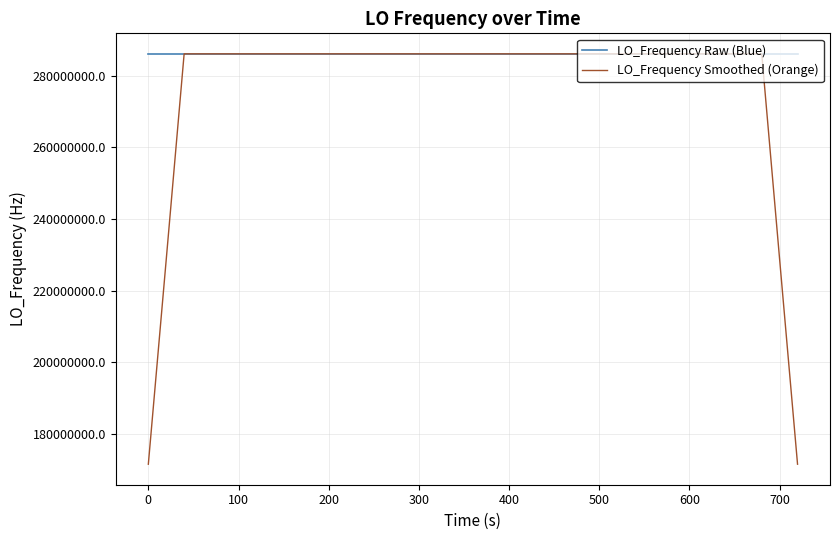

Which series has the largest range (max minus min)?

LO_Frequency Smoothed (Orange)